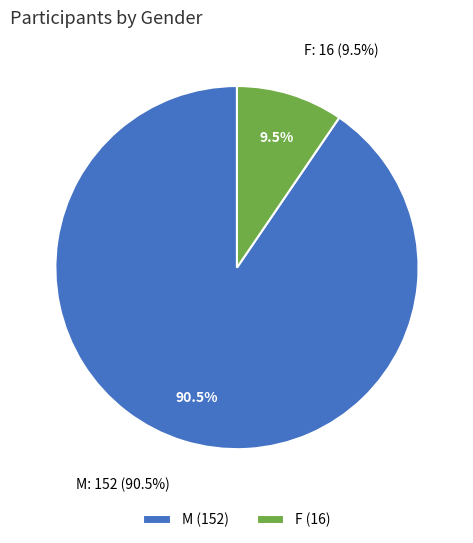

What is the change in value from M to F?

-136